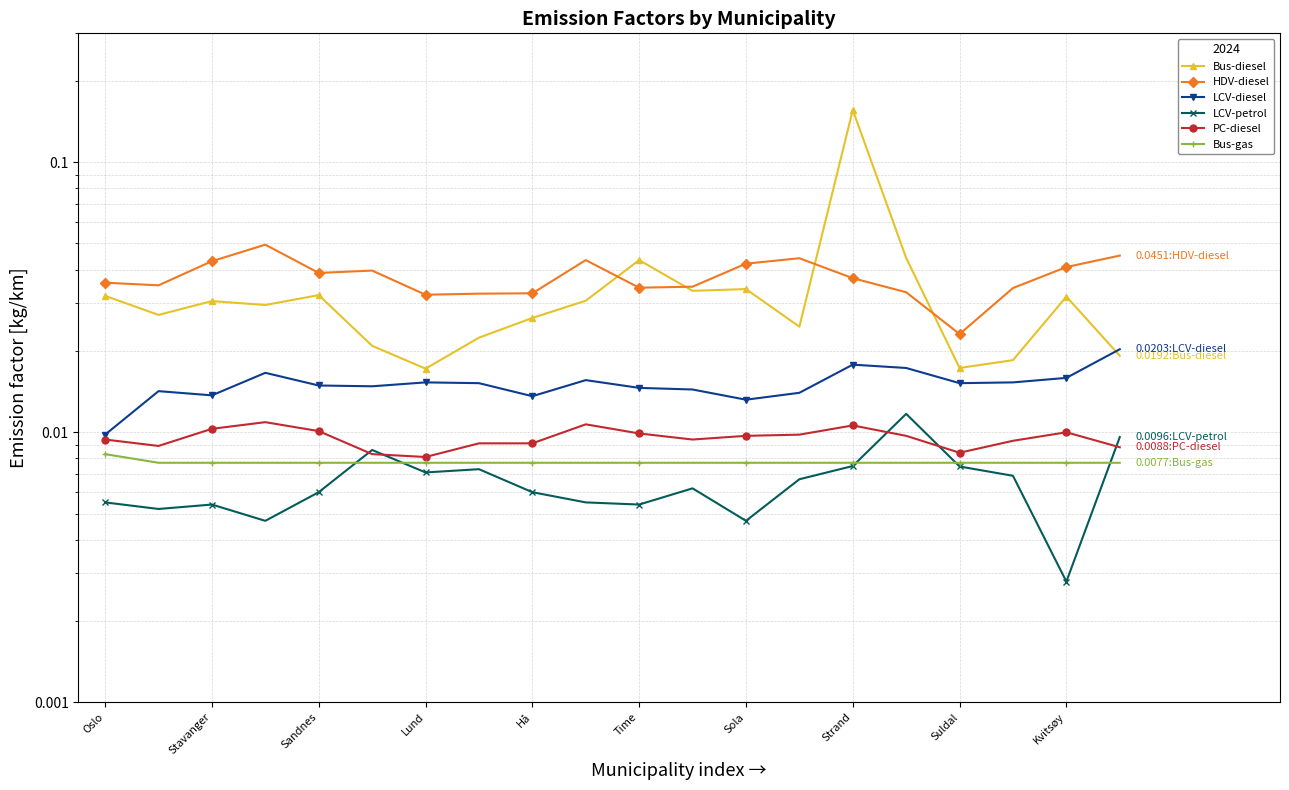

Which series ends up on top after the final intersection of Bus-diesel and LCV-diesel?

LCV-diesel